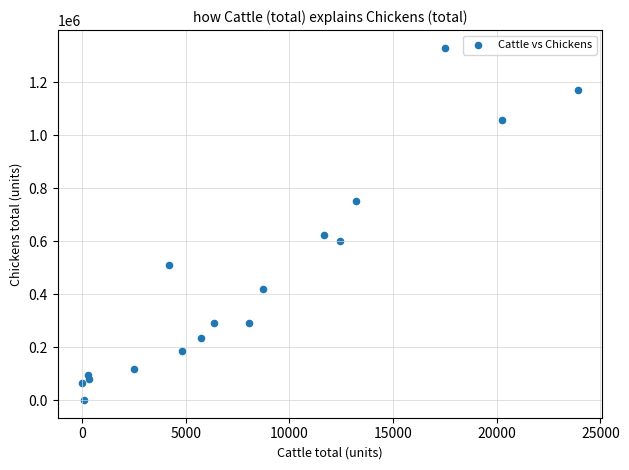

What is the range of Y values (max minus min)?

1330826